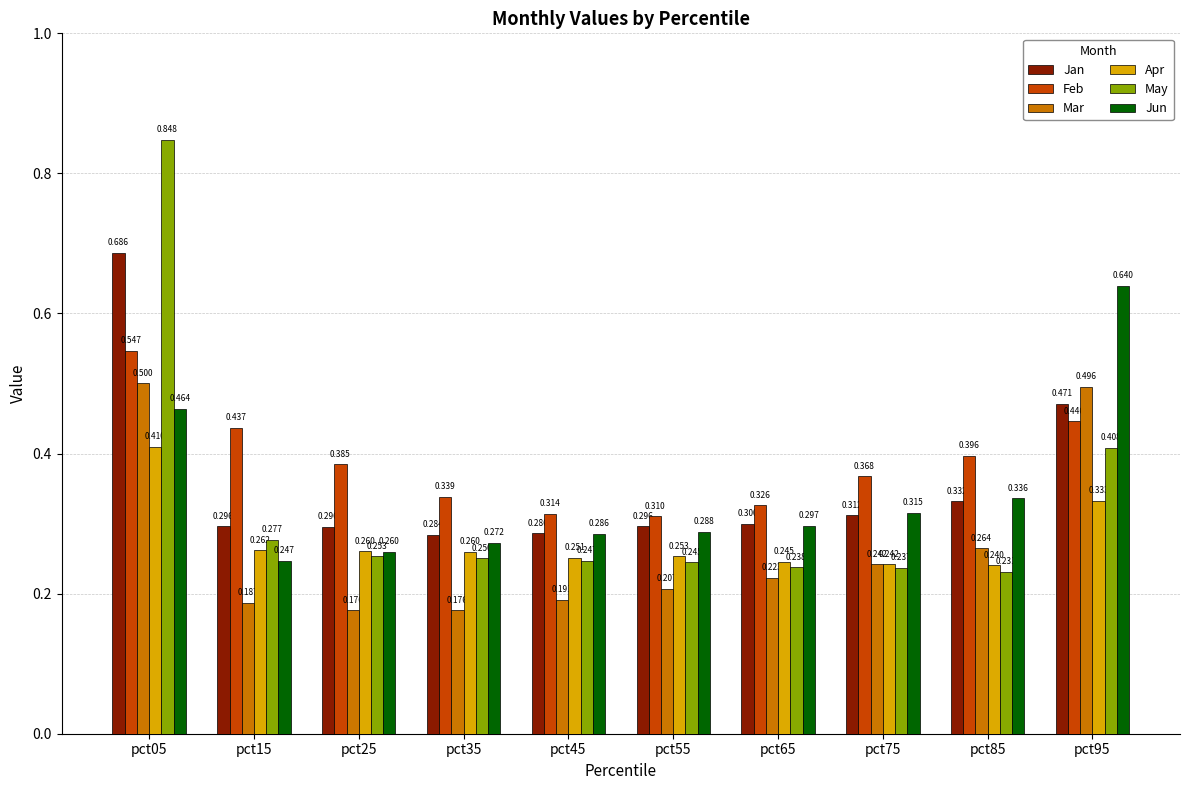

Rank the series by their maximum value, from lowest to highest.

Apr, Mar, Feb, Jun, Jan, May